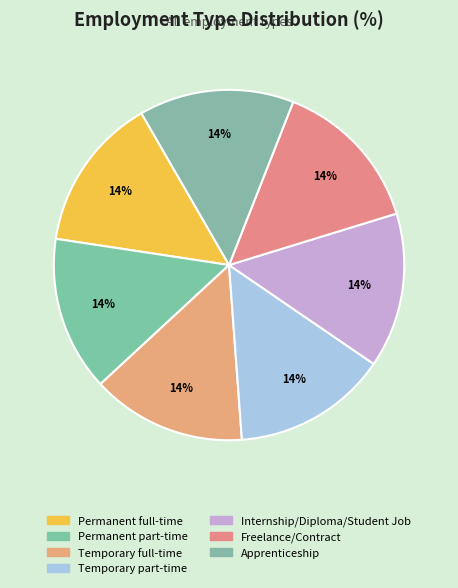

The Temporary part-time slice represents 14% of the pie. True or false?

True